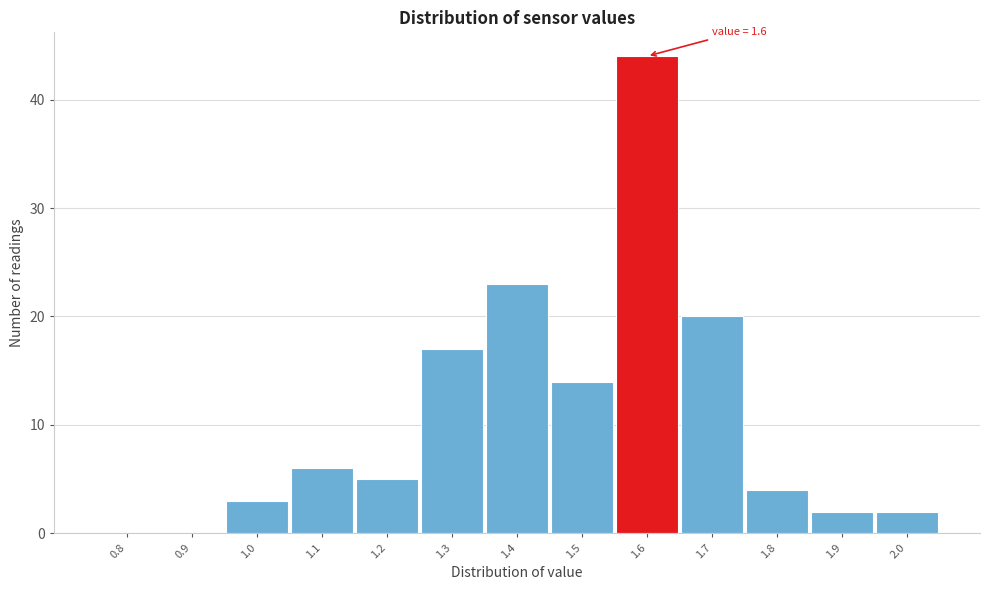

Reading right to left, extract all data points from this chart.

2.0=2	1.9=2	1.8=4	1.7=20	1.6=44	1.5=14	1.4=23	1.3=17	1.2=5	1.1=6	1.0=3	0.9=0	0.8=0